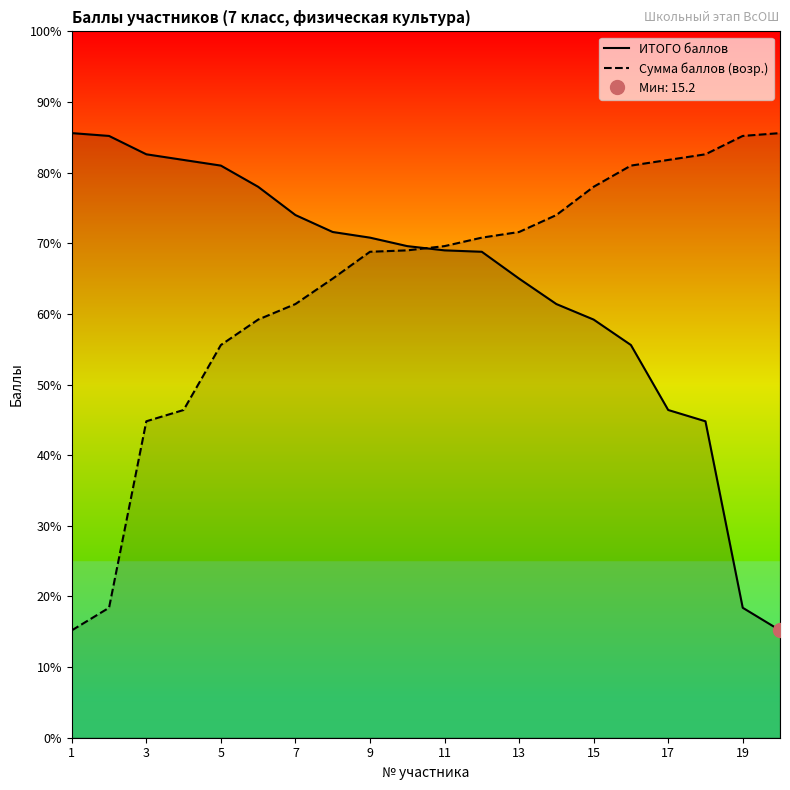

How many lines are shown in the chart?

2